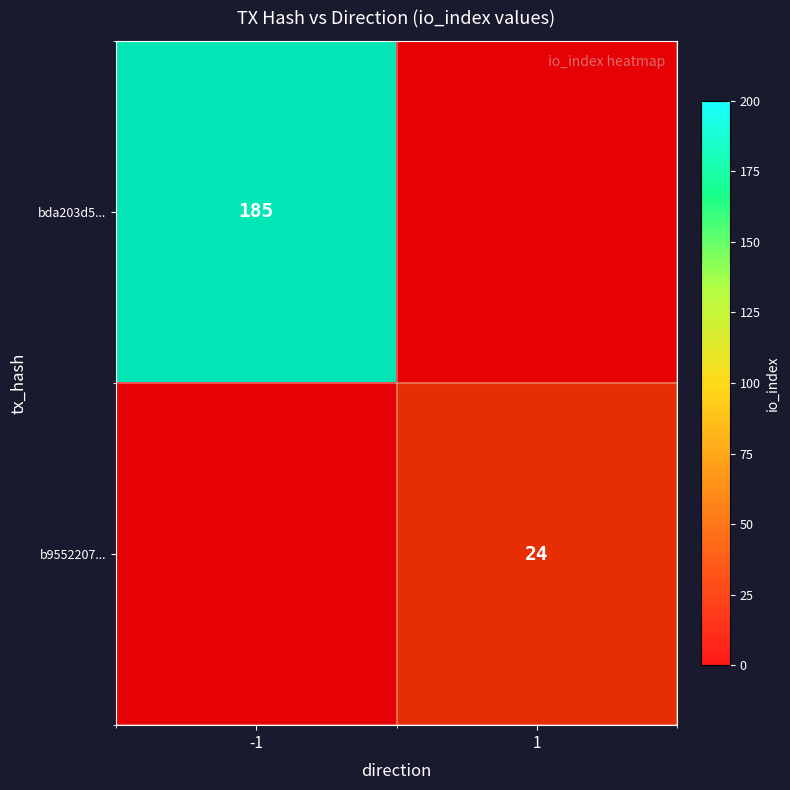

True or false: b9552207... has a value of 41 at 1.

False